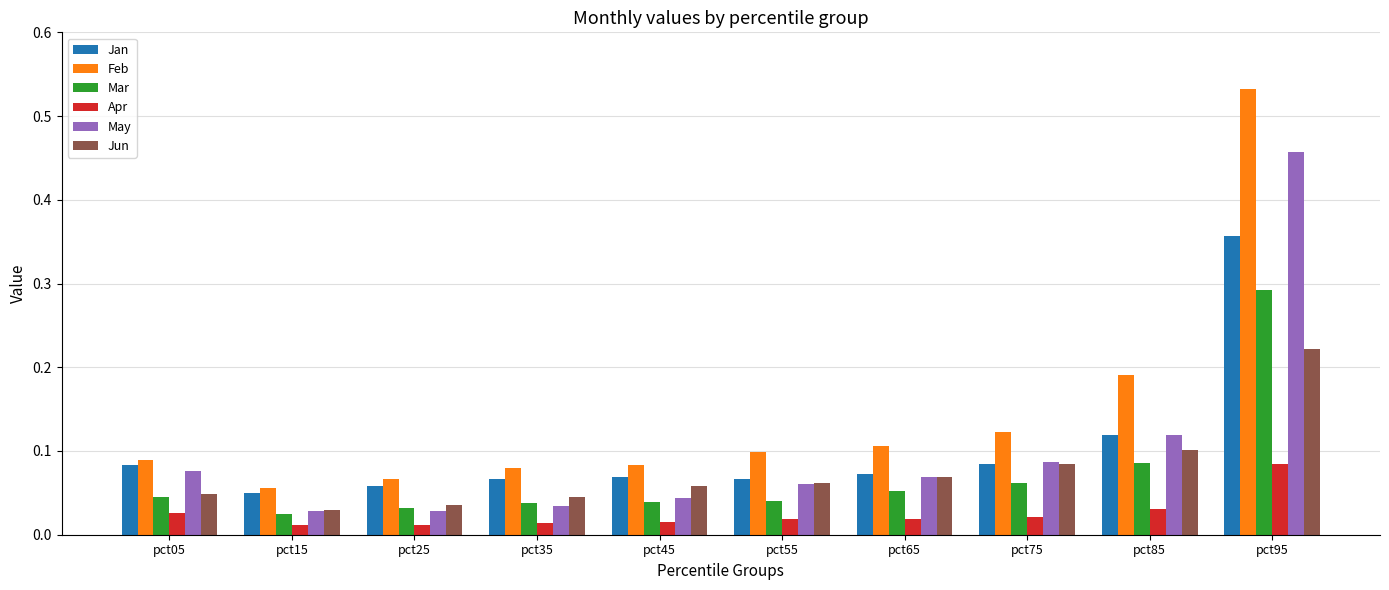

At which category is the sum across all series the highest?

pct95